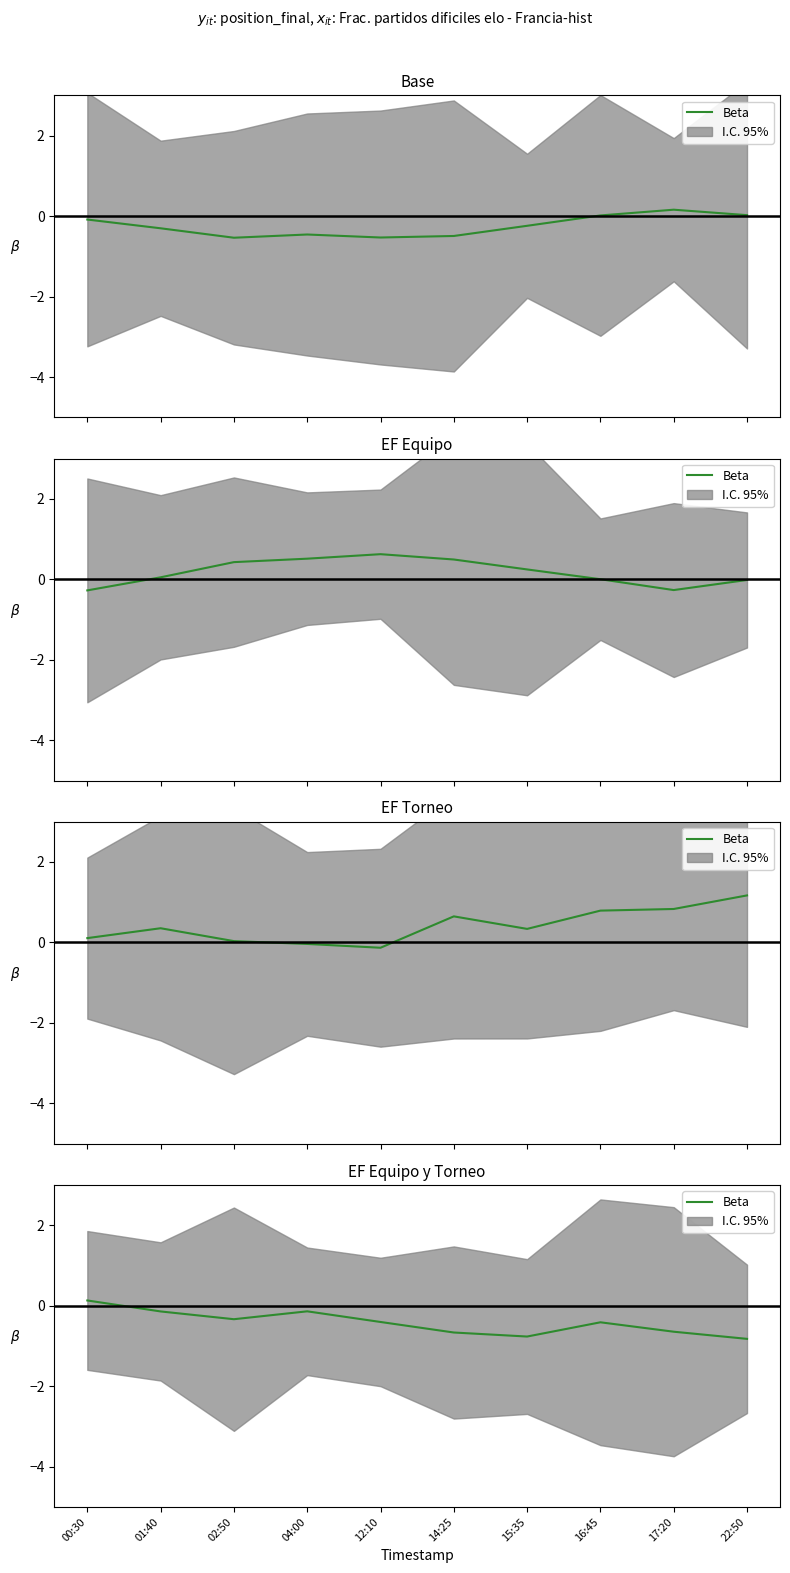

How many points are lower than both their immediate neighbors (excluding endpoints)?

2